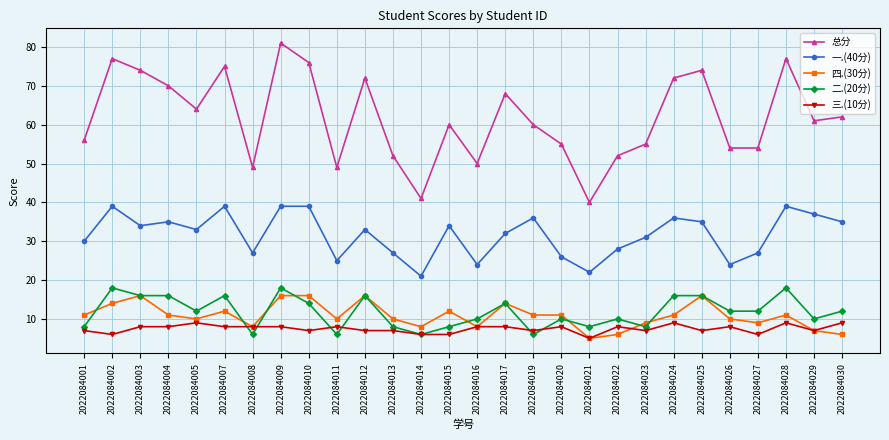

Which series has the largest total across all categories?

总分